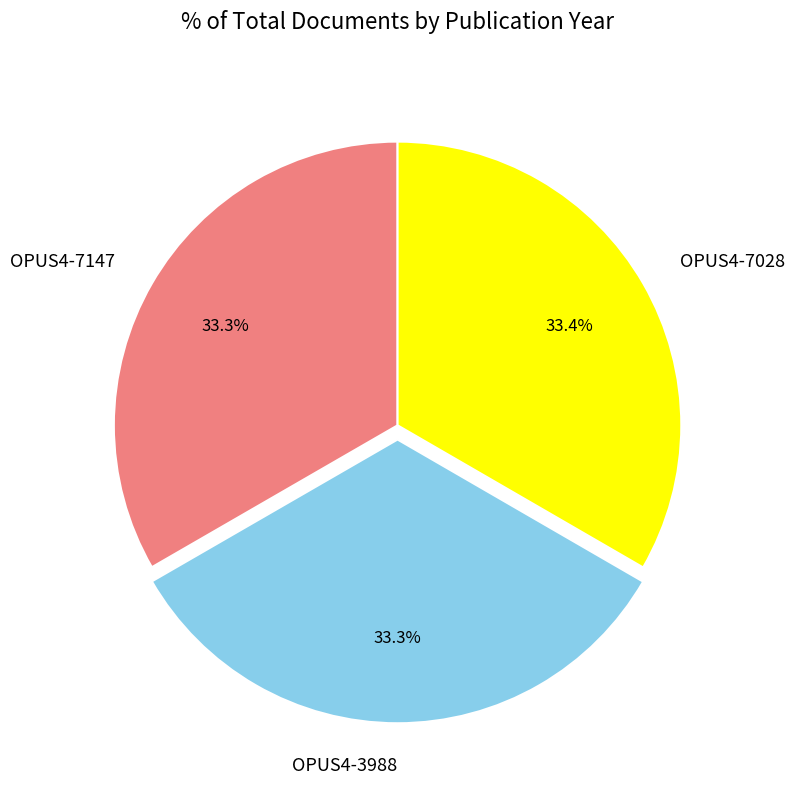

To the nearest percent, what percentage of the pie is OPUS4-7028?

33%